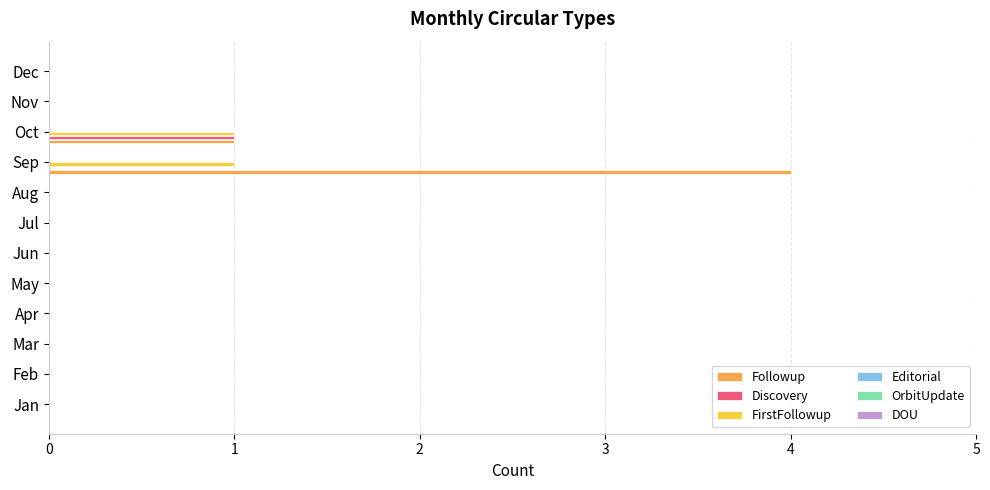

The value of Followup at Jul is 0. True or false?

True